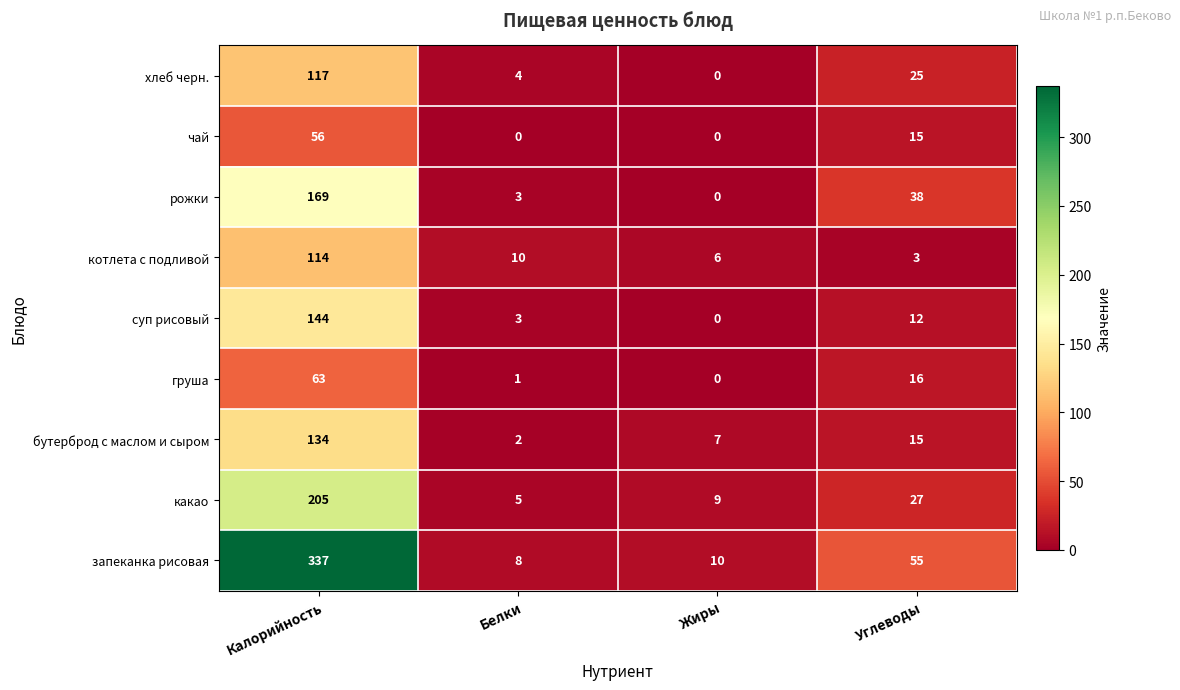

Which series has the widest spread of values?

запеканка рисовая